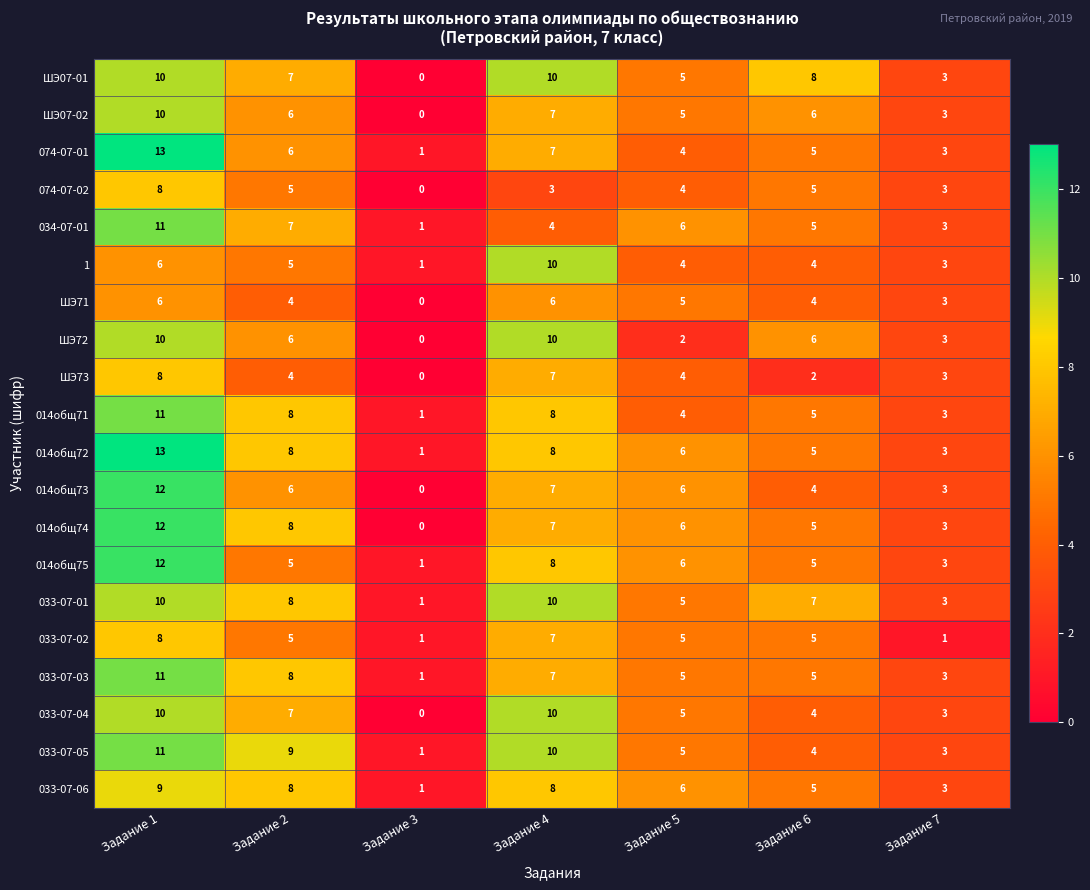

Which label corresponds to the smallest value in the chart?

Задание 3